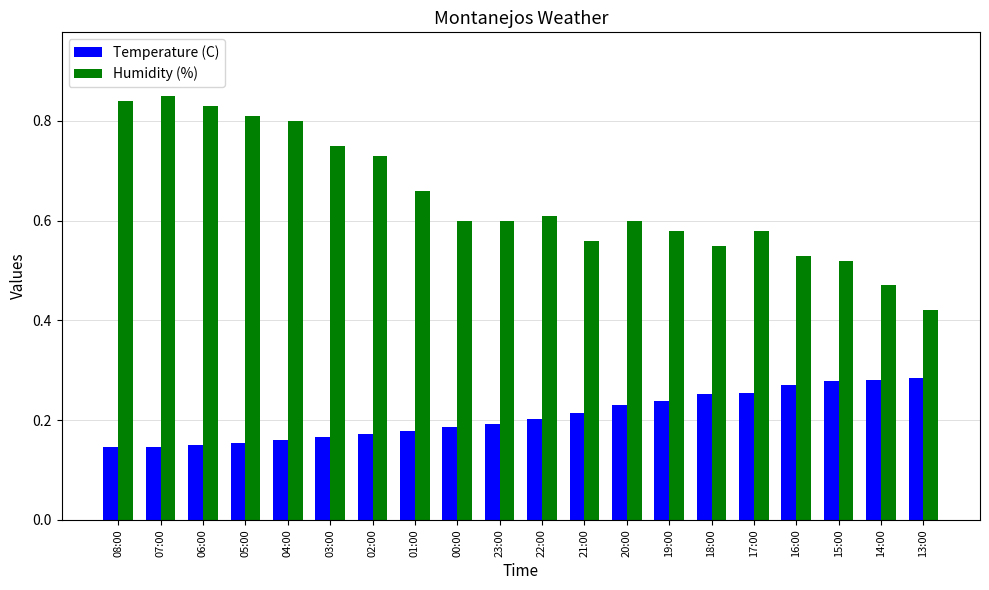

Rank the series at 22:00 from lowest to highest value.

Temperature (C), Humidity (%)